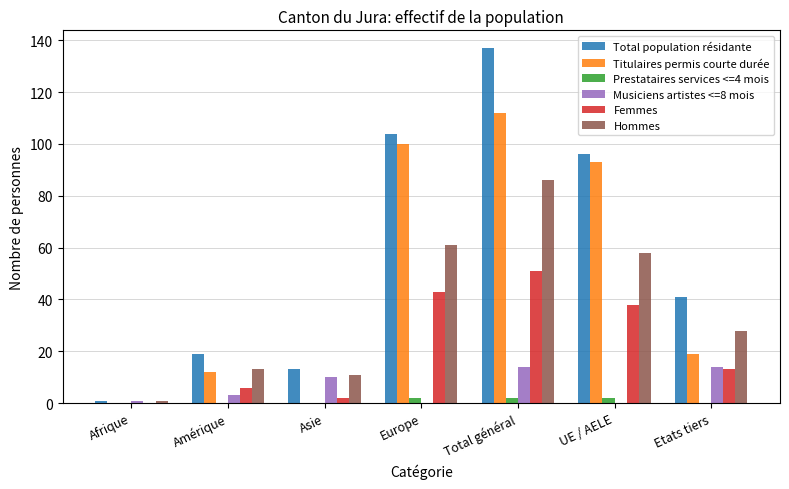

Is the value of Musiciens artistes <=8 mois at Etats tiers greater than the value of Femmes at Amérique?

Yes